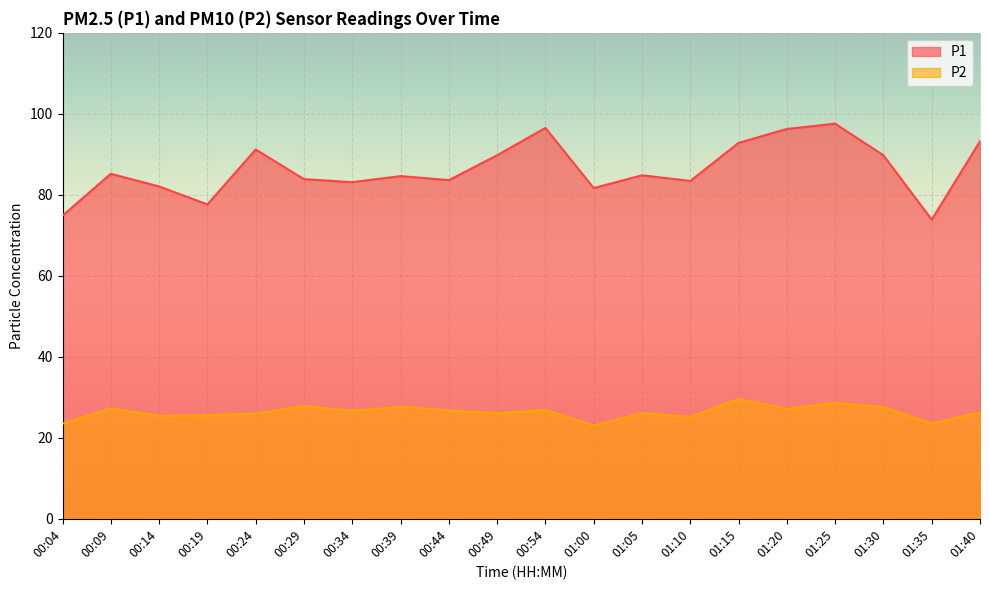

What is the sum of the P1 values at 00:29 and 00:09?

169.1